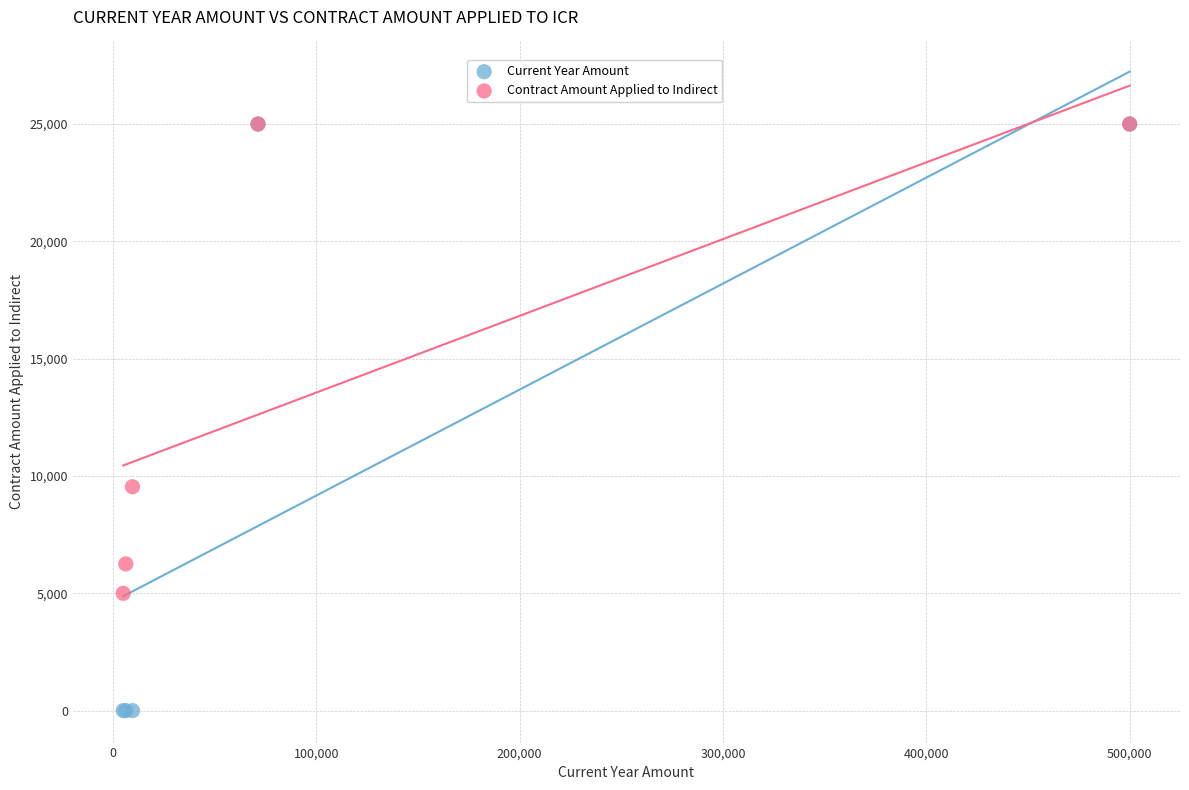

In the Contract Amount Applied to Indirect series, what Y value is closest to 15000?

9541